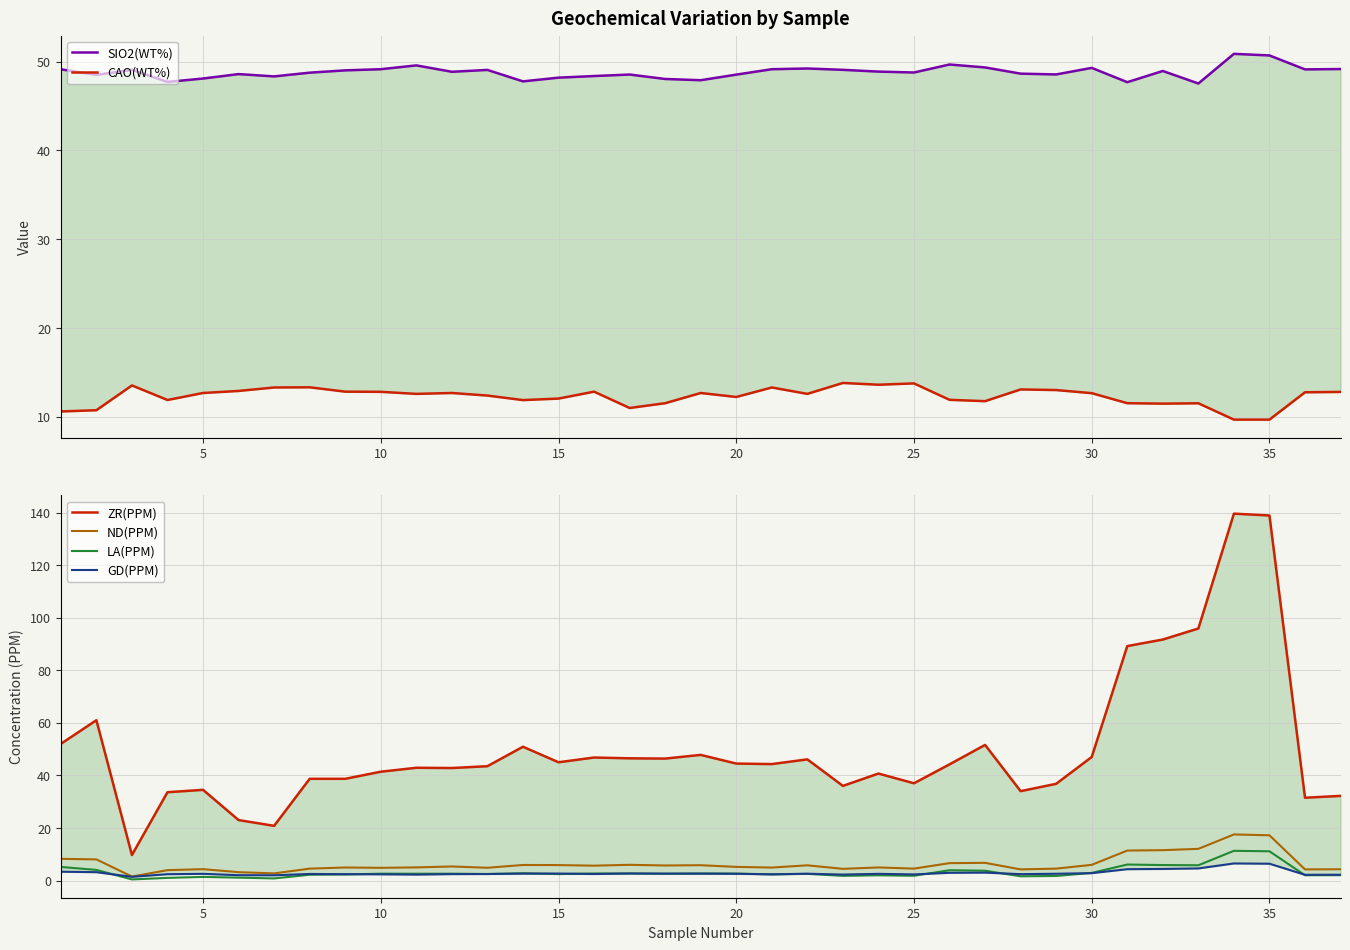

Reading right to left, list all the values displayed in this chart.

SIO2(WT%): 49.2	49.1	50.7	50.9	47.5	49.0	47.7	49.3	48.6	48.6	49.4	49.7	48.8	48.9	49.1	49.2	49.1	48.5	47.9	48.0	48.5	48.4	48.2	47.8	49.1	48.9	49.6	49.1	49.0	48.8	48.3	48.6	48.1	47.7	49.1	48.5	49.1
CAO(WT%): 12.8	12.8	9.7	9.7	11.5	11.5	11.5	12.7	13.0	13.1	11.8	11.9	13.8	13.6	13.8	12.6	13.3	12.2	12.7	11.5	11.0	12.8	12.1	11.9	12.4	12.7	12.6	12.8	12.8	13.3	13.3	12.9	12.7	11.9	13.5	10.8	10.6
ZR(PPM): 32.2	31.5	138.9	139.6	95.9	91.7	89.2	47.0	36.8	34.0	51.6	44.2	37.0	40.7	36.0	46.1	44.3	44.5	47.8	46.4	46.5	46.8	45.0	50.9	43.5	42.8	42.9	41.4	38.7	38.7	20.8	23.0	34.5	33.6	9.7	61.0	52.0
ND(PPM): 4.3	4.2	17.2	17.5	12.1	11.6	11.4	6.0	4.5	4.2	6.7	6.6	4.5	5.0	4.4	5.8	4.9	5.2	5.8	5.7	6.0	5.7	5.9	5.9	4.8	5.3	5.0	4.8	5.0	4.5	2.7	3.2	4.3	3.9	1.5	8.0	8.2
LA(PPM): 2.0	2.0	11.1	11.3	5.8	5.9	6.1	2.9	1.7	1.6	3.7	3.9	1.8	2.0	1.8	2.5	2.3	2.6	2.7	2.6	2.7	2.7	2.4	2.8	2.5	2.6	2.6	2.6	2.3	2.2	0.8	1.1	1.4	1.0	0.4	4.0	5.2
GD(PPM): 2.2	2.2	6.4	6.5	4.6	4.4	4.3	2.8	2.6	2.4	3.0	2.9	2.3	2.5	2.3	2.6	2.4	2.5	2.6	2.6	2.7	2.5	2.6	2.6	2.5	2.4	2.2	2.4	2.4	2.5	2.0	2.0	2.5	2.4	1.4	3.2	3.4